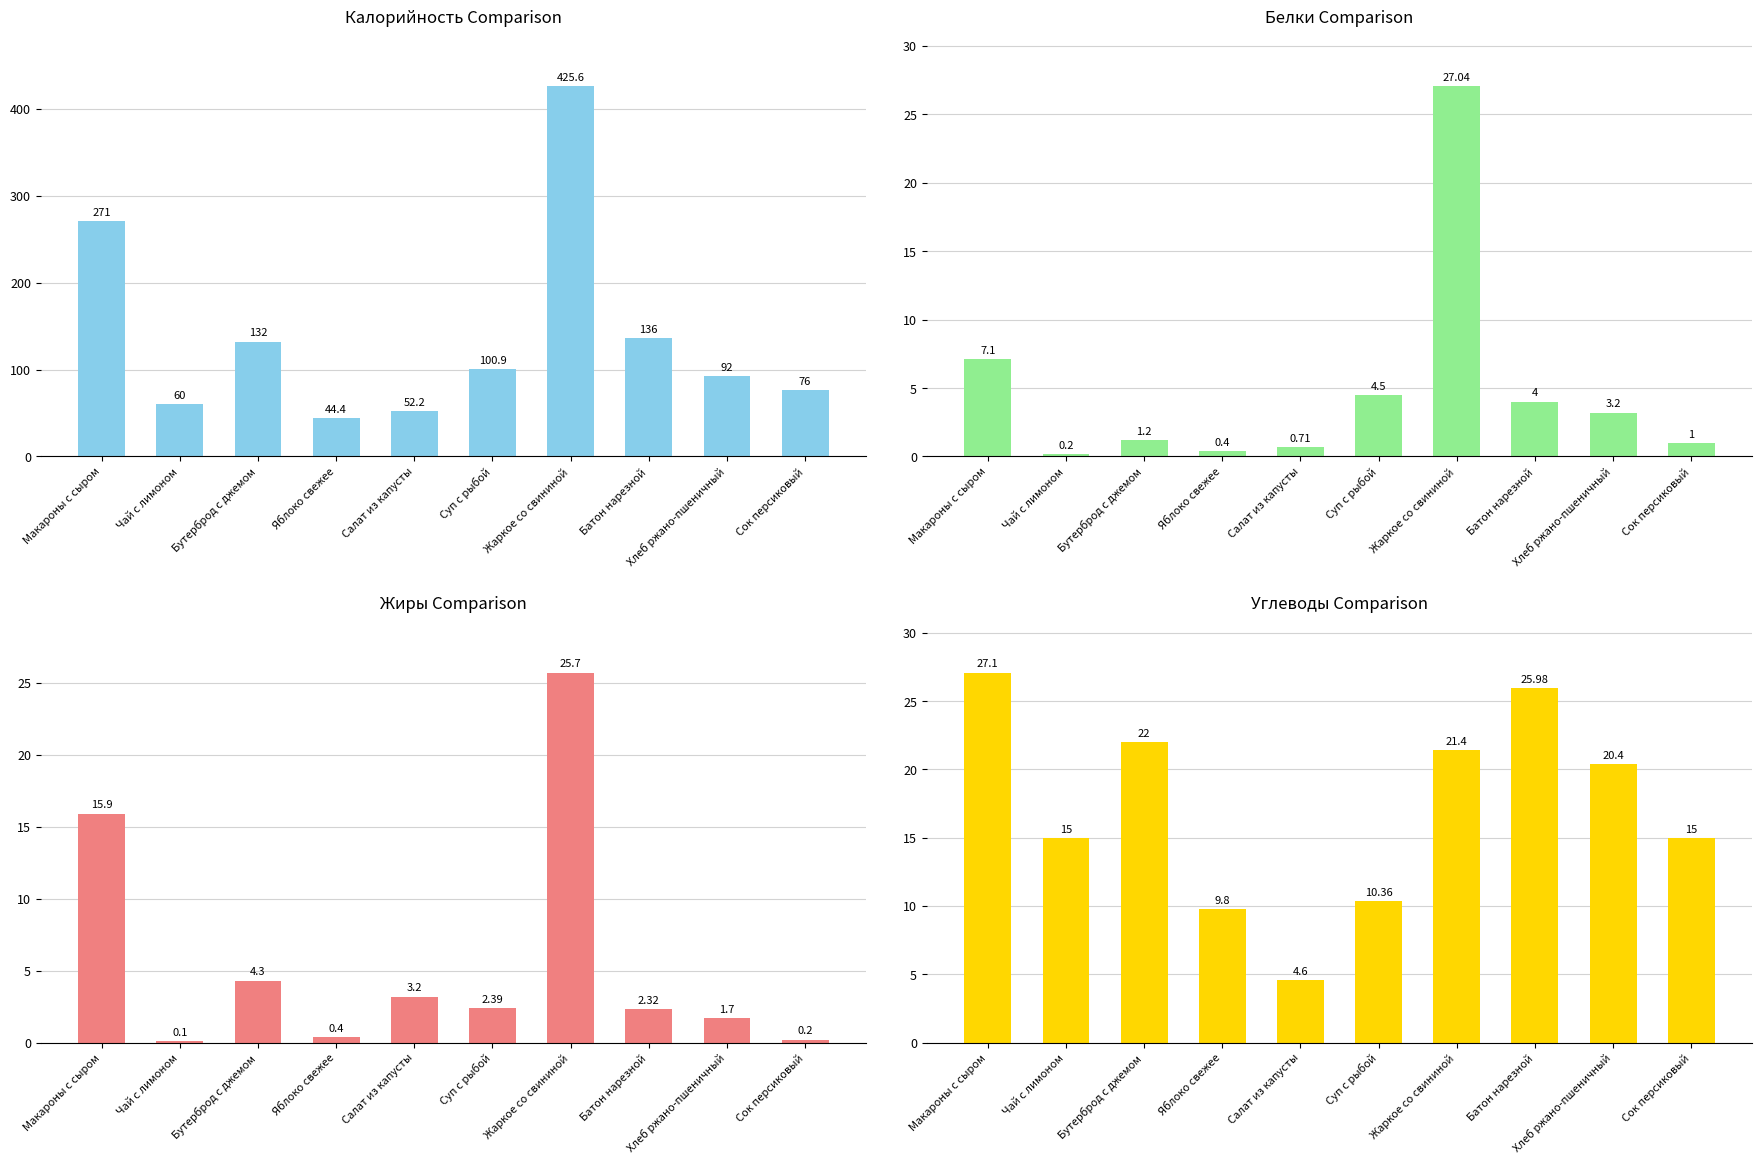

Which label corresponds to the largest value in the chart?

Жаркое со свининой